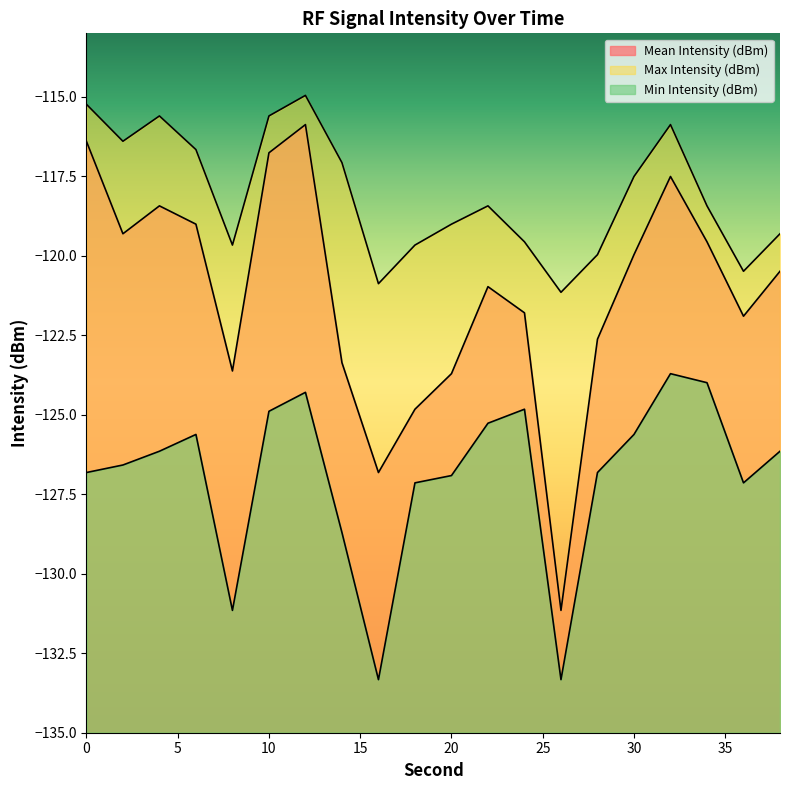

At which category does Mean Intensity (dBm) reach its first local valley?

2